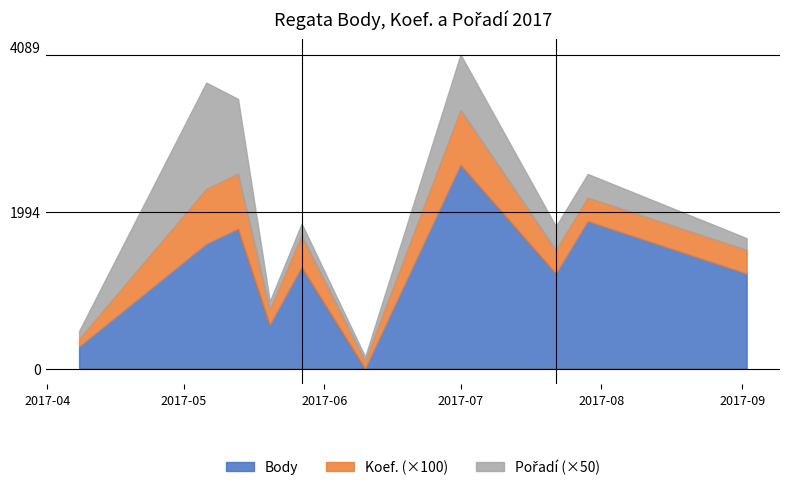

What is the value of the Pořadí point at the 8th from the left?

6